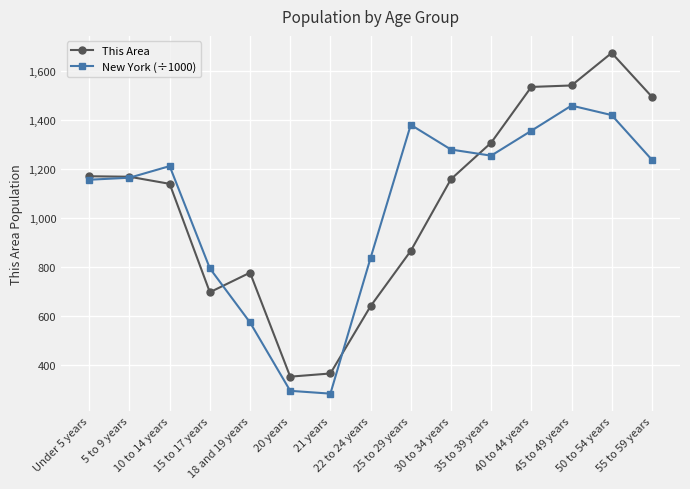

What is the total value across all series at 15 to 17 years?

1489.7